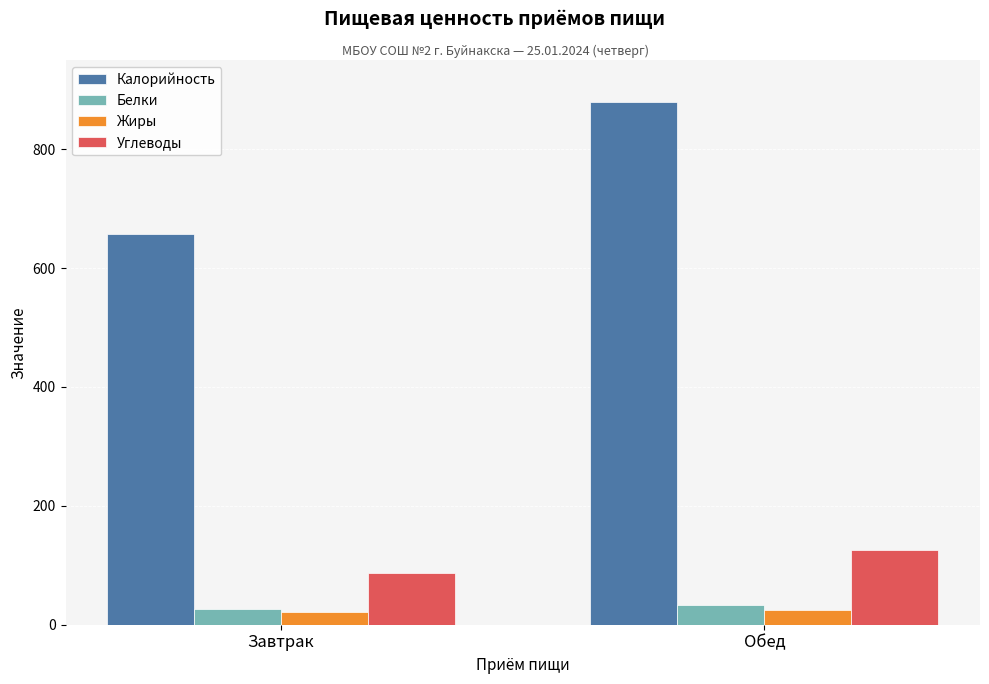

What position from the left is Завтрак?

1